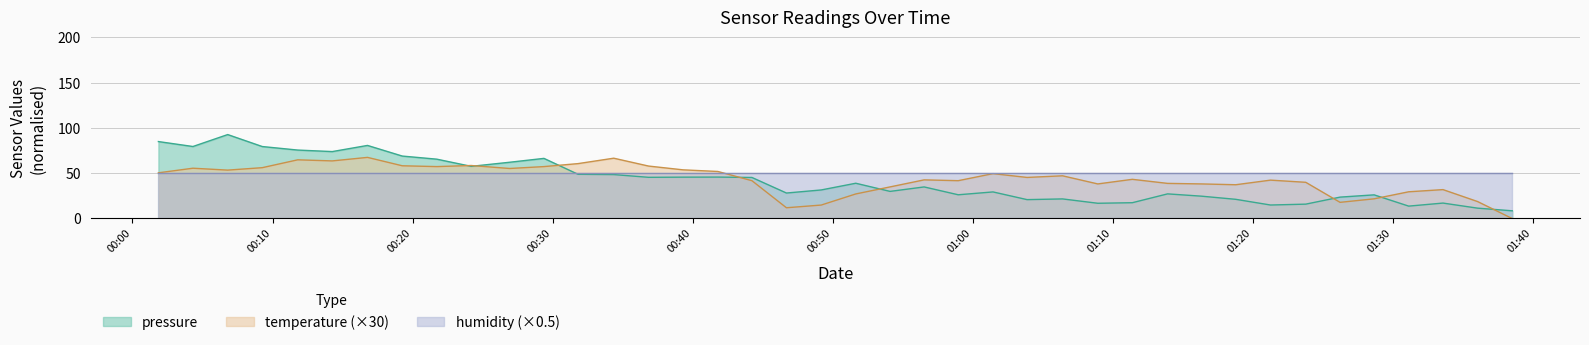

Which series has the largest range (max minus min)?

pressure